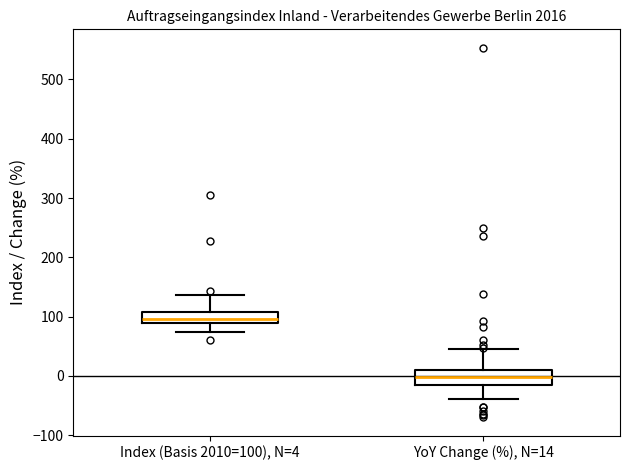

Where does the lower whisker of the box for YoY Change (%), N=14 end on the y-axis? The values are not printed on the chart, so give them approximately, as read against the axis.

-40